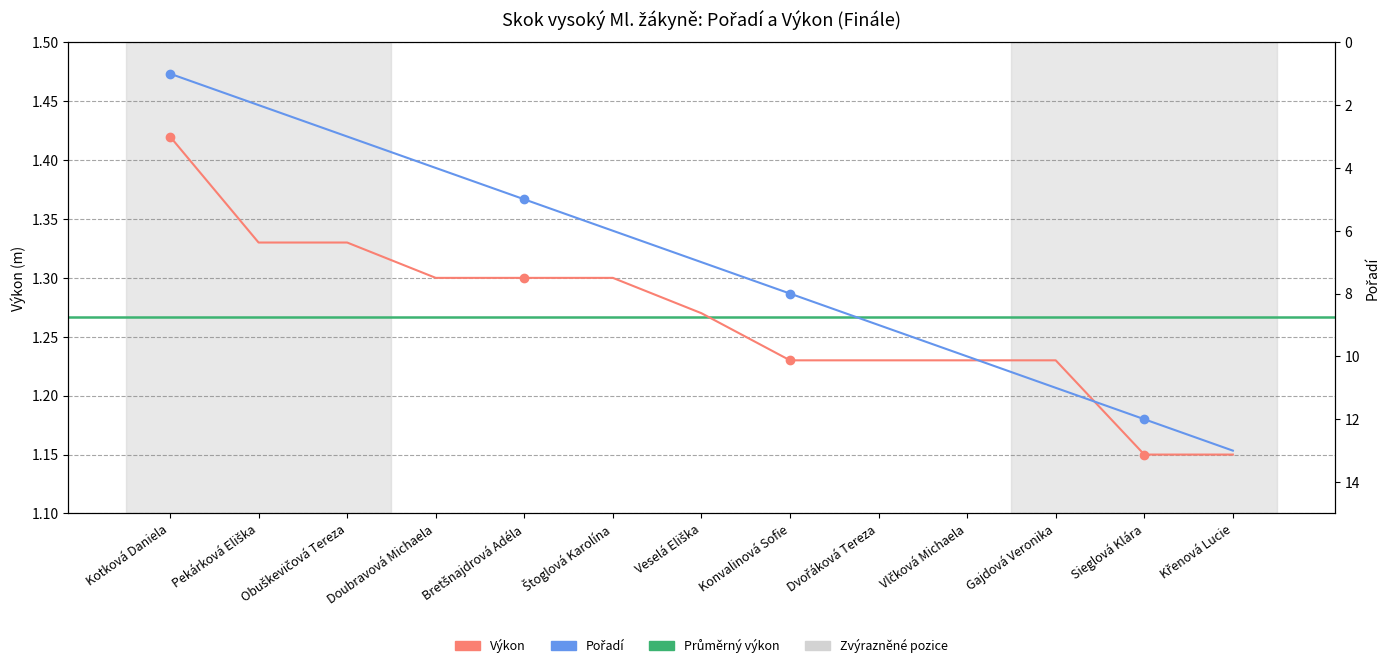

True or false: Výkon has more than 0 points higher than both neighbors.

False